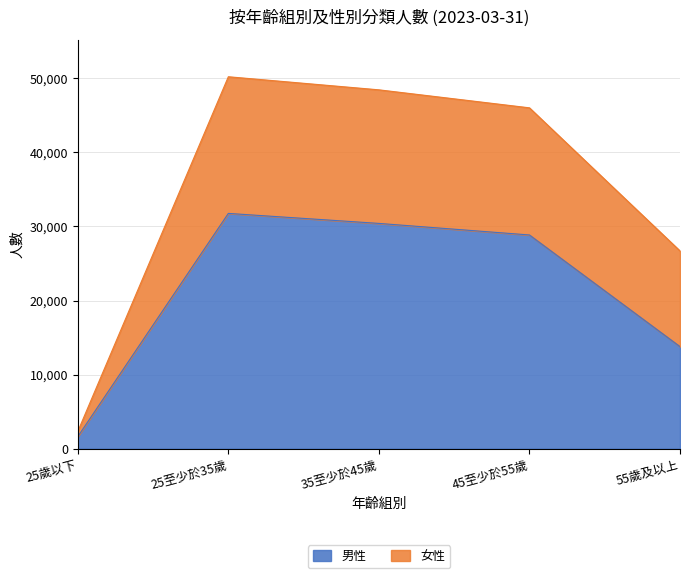

True or false: 男性 and 女性 cross at least once.

False